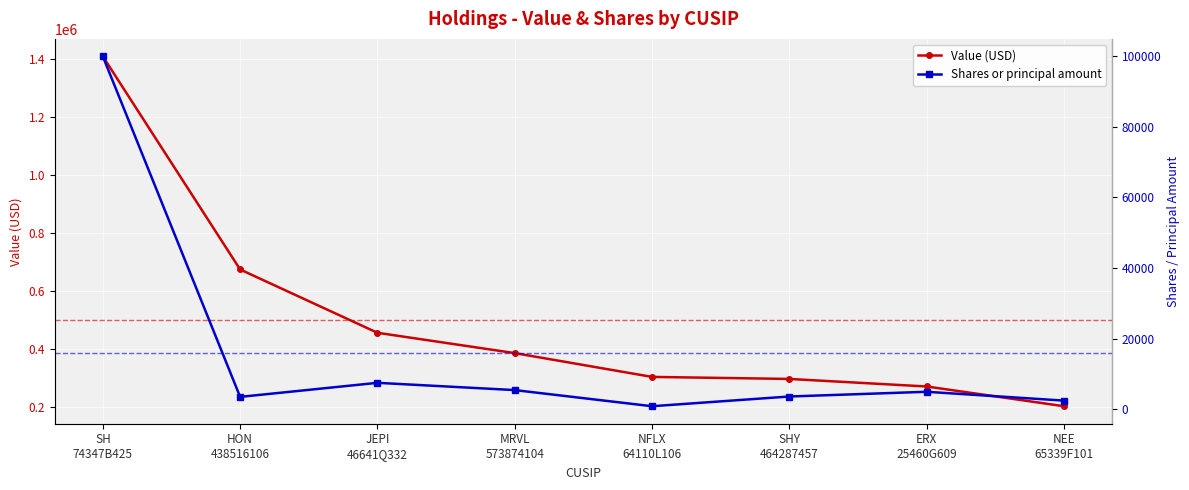

Count the number of categories in the chart.

8